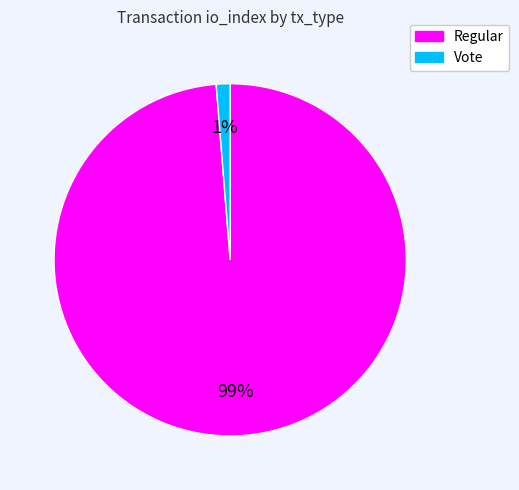

Which has a higher value, Vote or Regular?

Regular